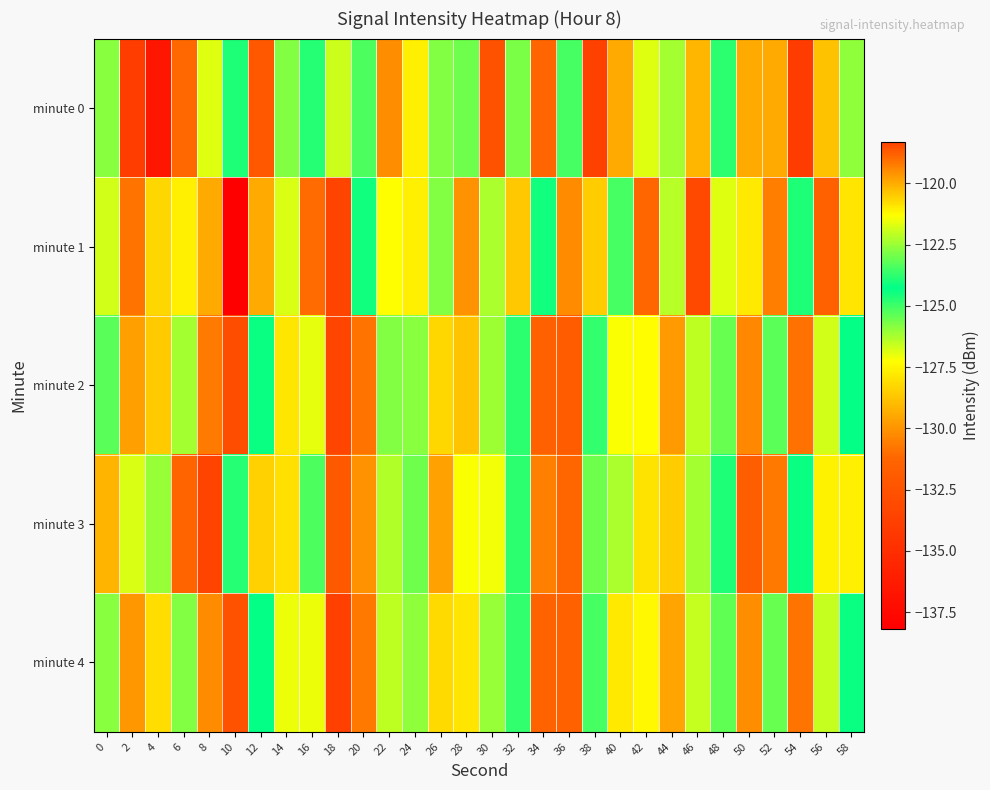

What is the total value across all series at 42?

-616.3